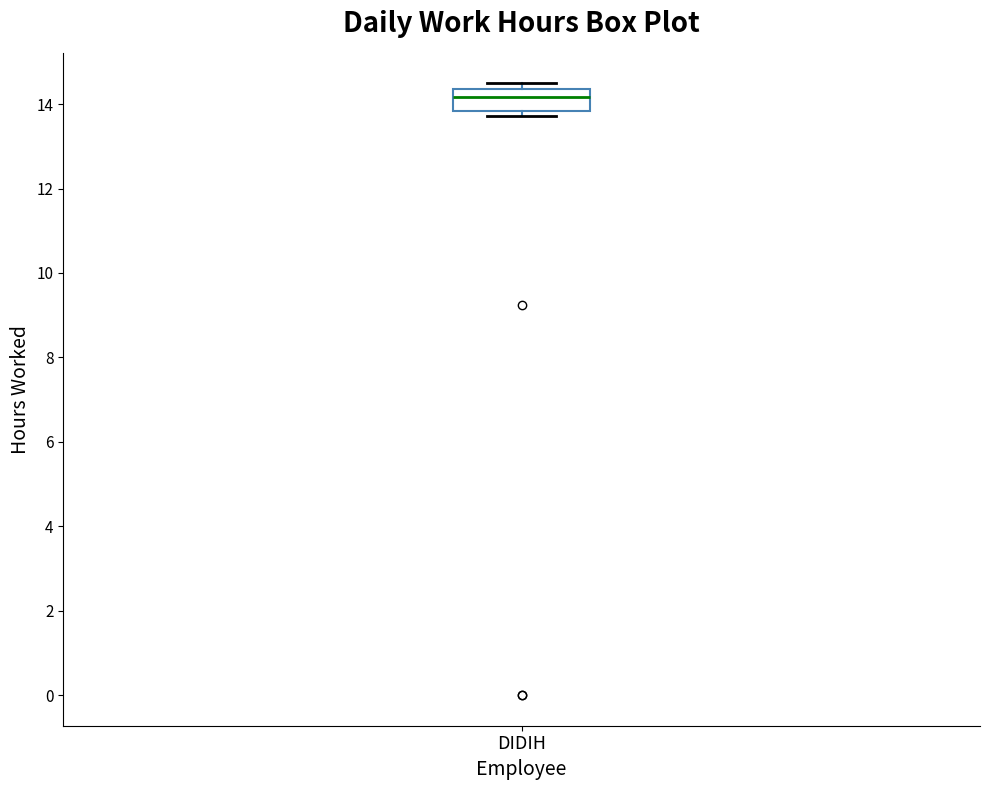

Transcribe this box plot: give where the median line is, the range the box spans, and where the two whiskers end, as read against the y-axis. The values are not printed on the chart, so give them approximately, as read against the axis.

median 14.2, box 13.8 to 14.4, whiskers 13.8 (just below the box's lower edge) to 14.4 (just above the box's upper edge)